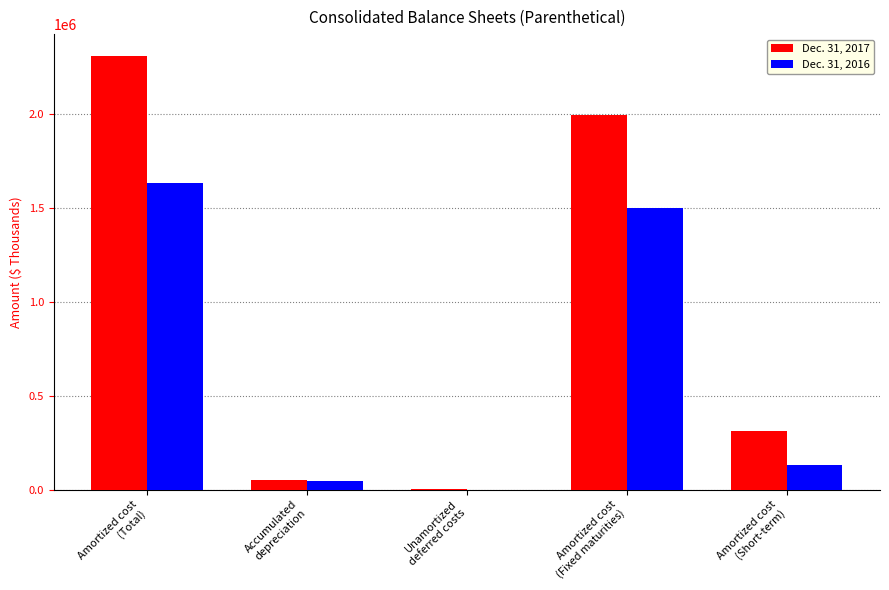

What is the maximum value shown in the chart?

2306914